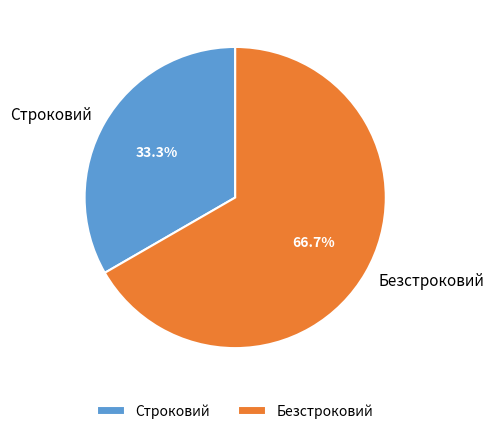

What is the ratio of the value at Строковий to the value at Безстроковий?

0.5